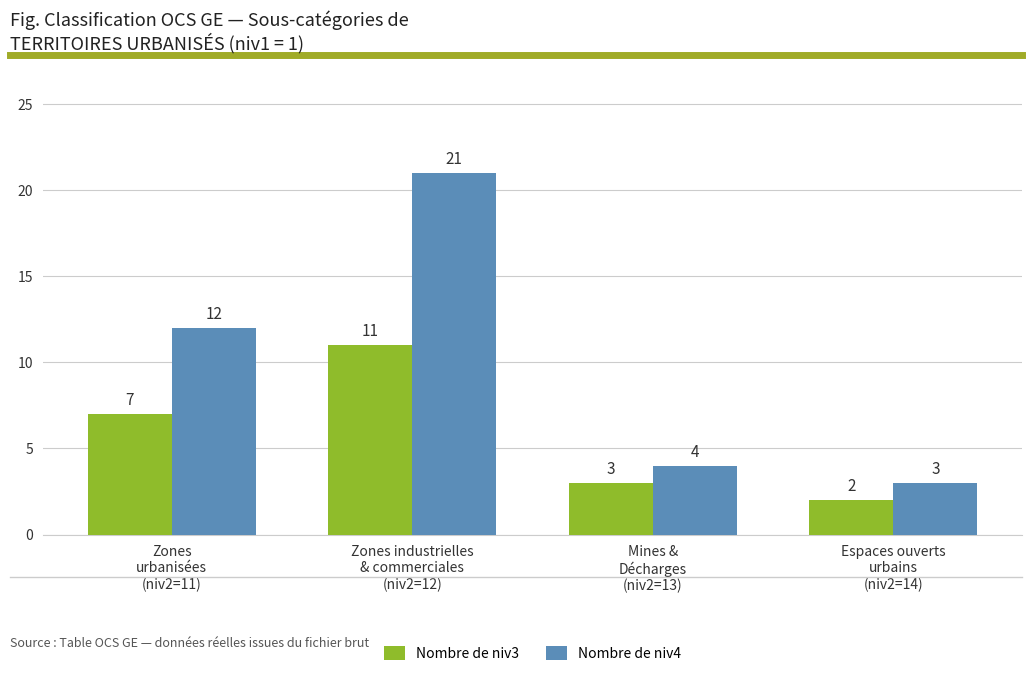

How many data points does each series have?

4